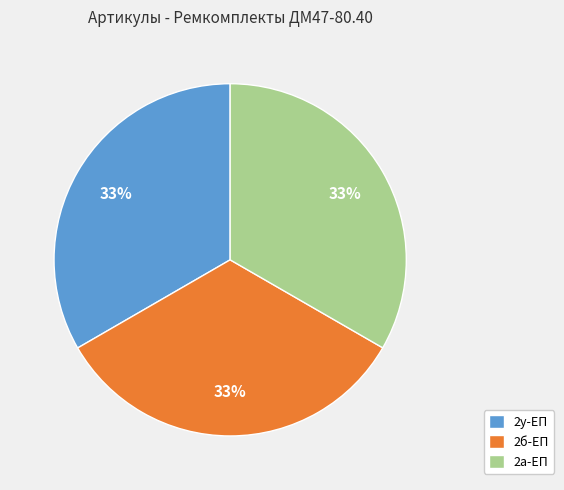

Count the number of slices in the pie.

3